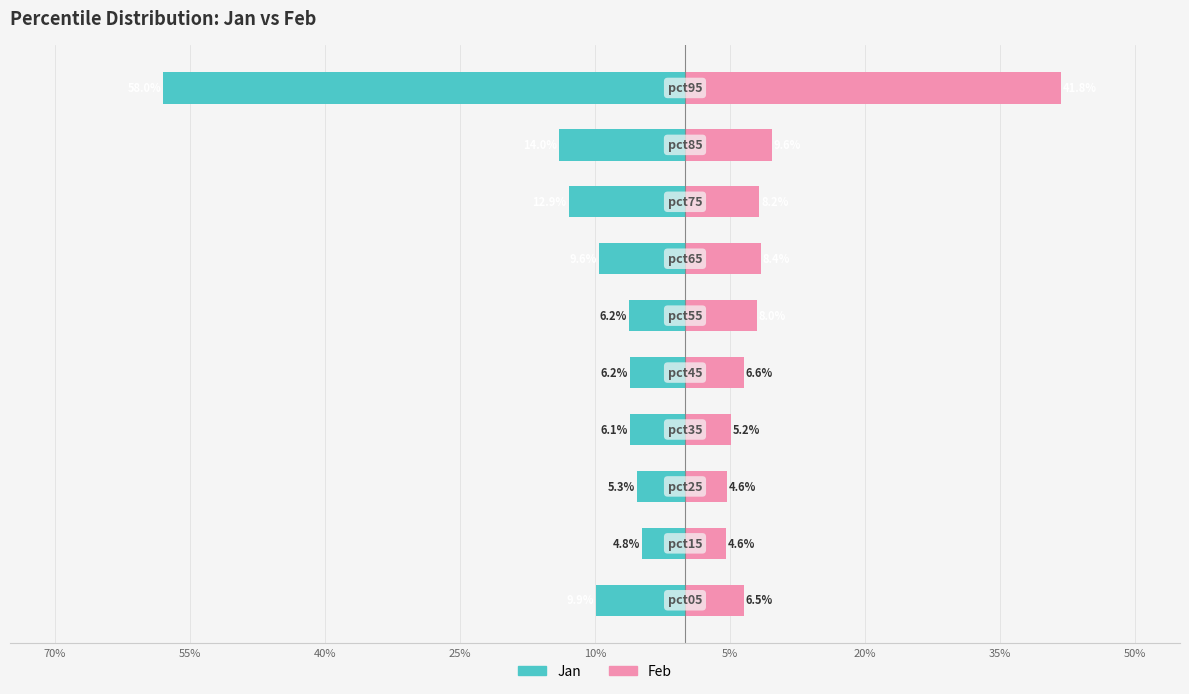

Count the number of data series in this chart.

2